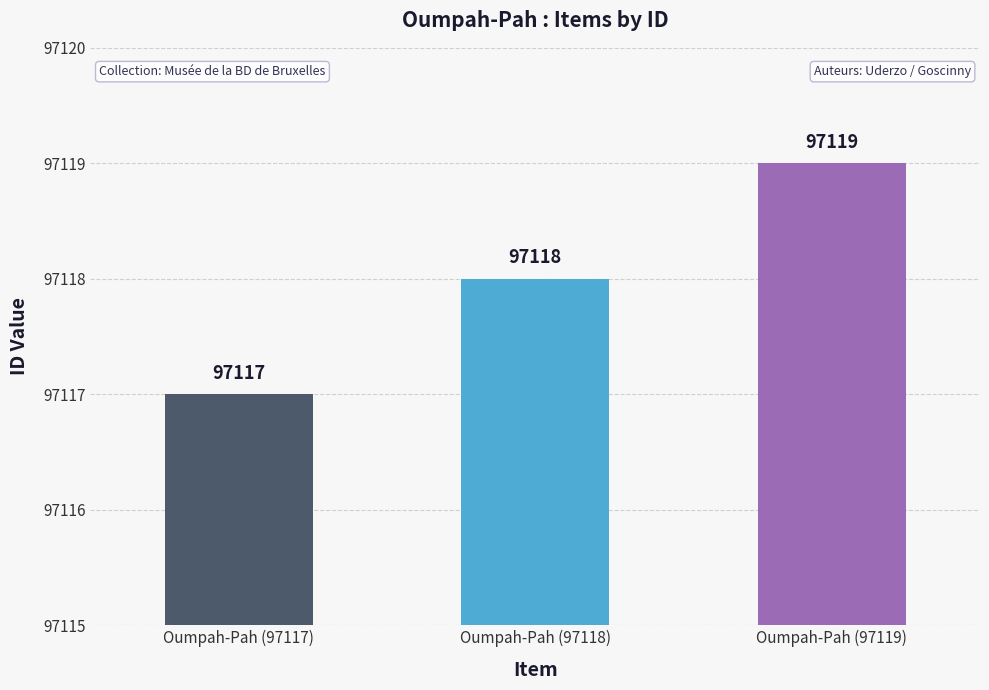

Does the chart contain any negative values?

No